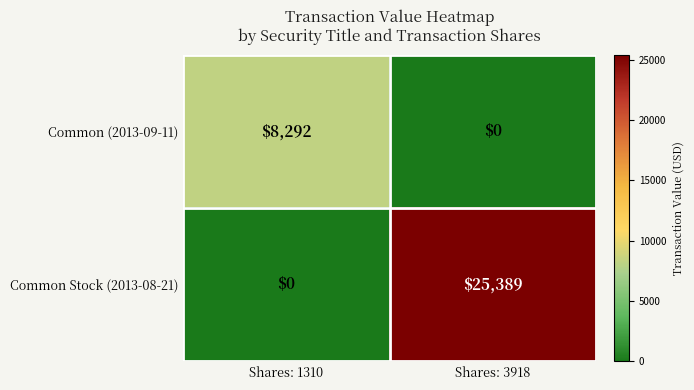

True or false: Common (2013-09-11) has a value of 0 at Shares: 3918.

True